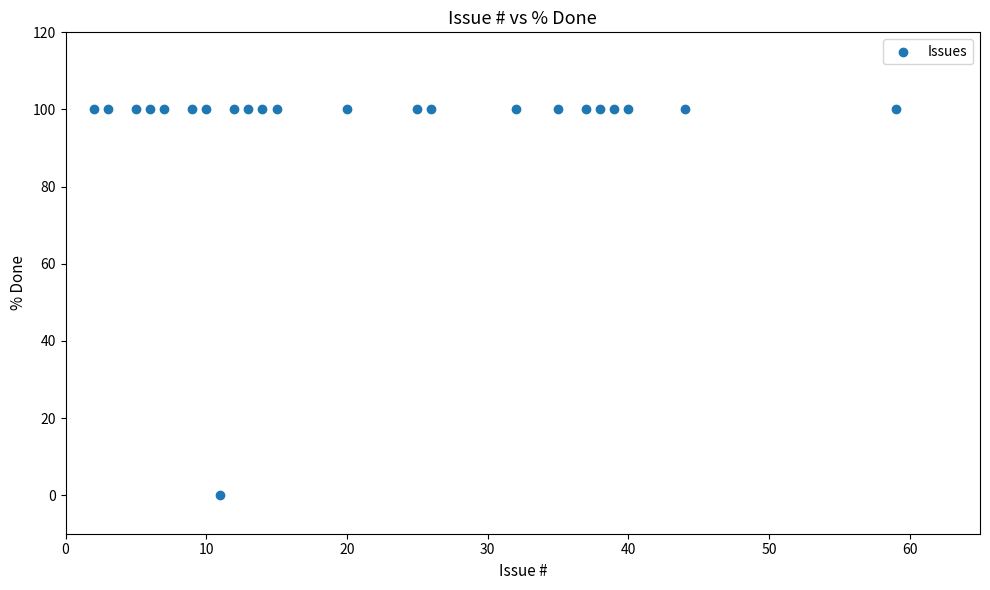

What is the range of Y values (max minus min)?

100